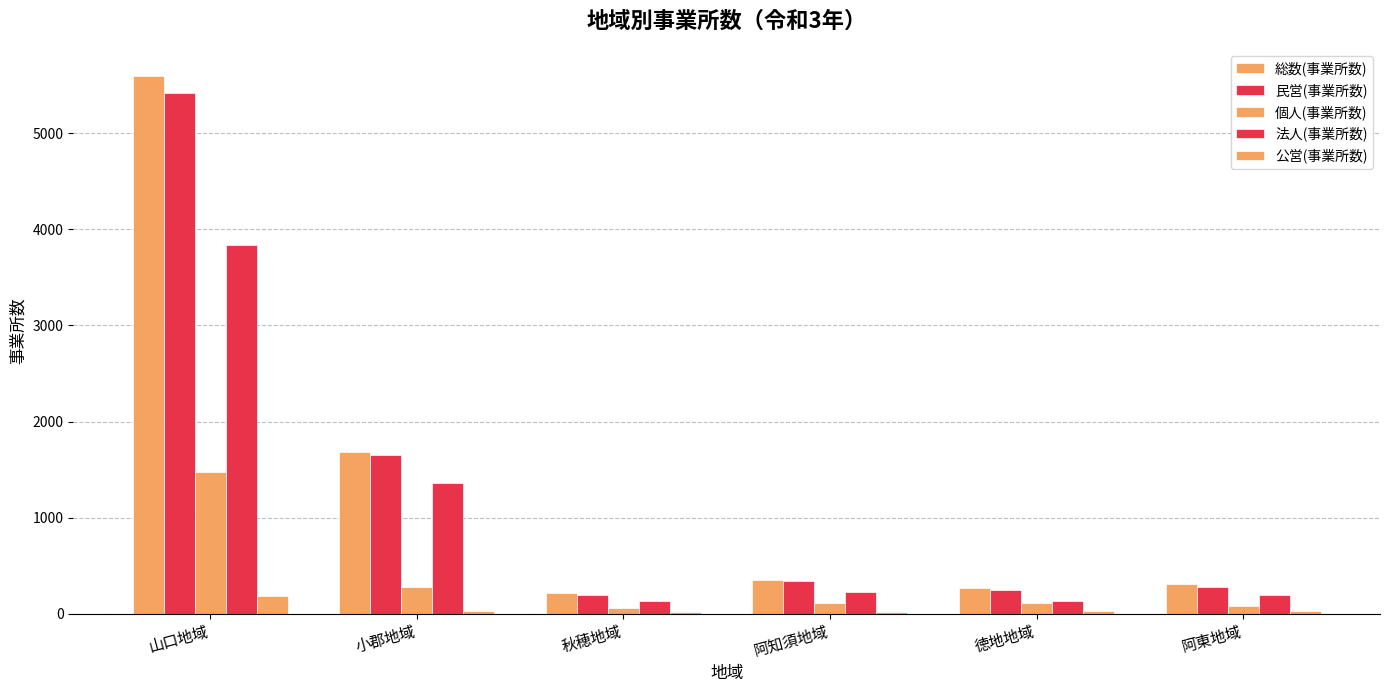

What is the difference between the second highest and second lowest values in the 個人(事業所数) series?

201